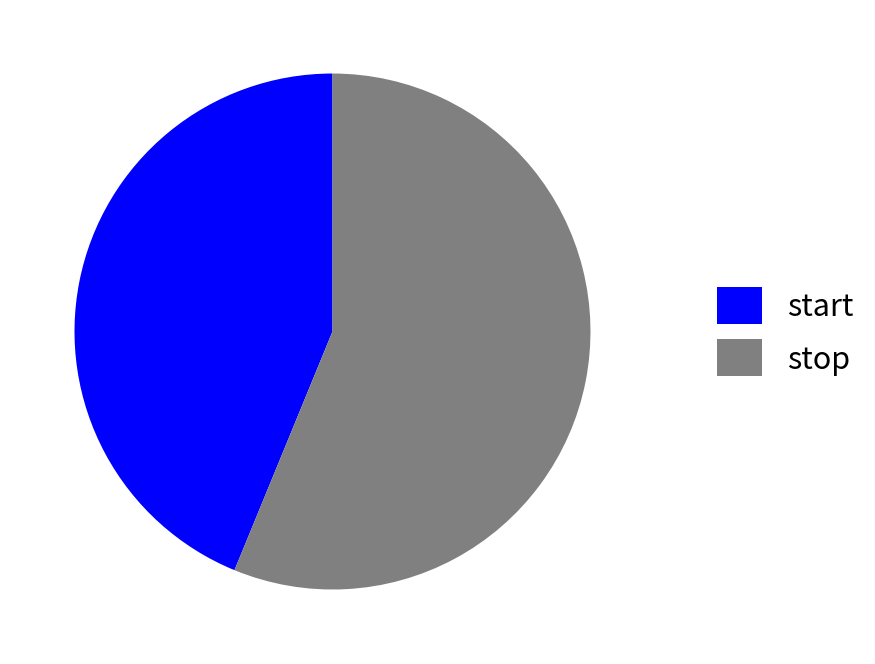

Do start and stop together represent more than half of the pie?

Yes